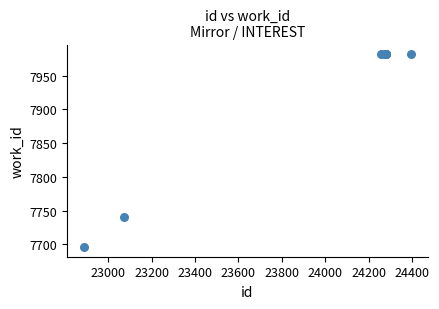

What Y value in the scatter plot is closest to 7839?

7741